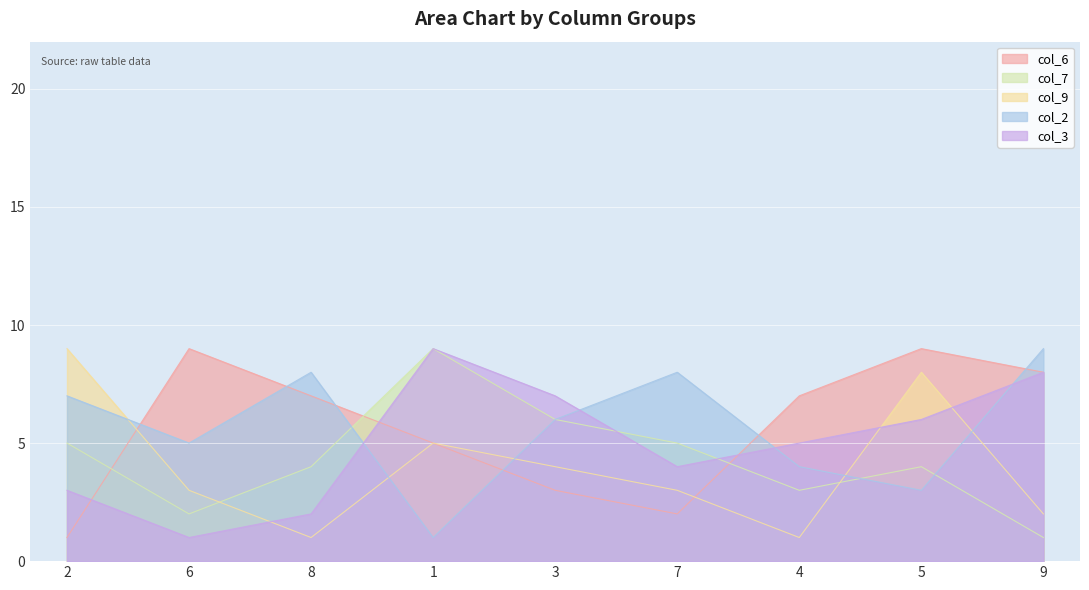

Which series has the widest spread of values?

col_6